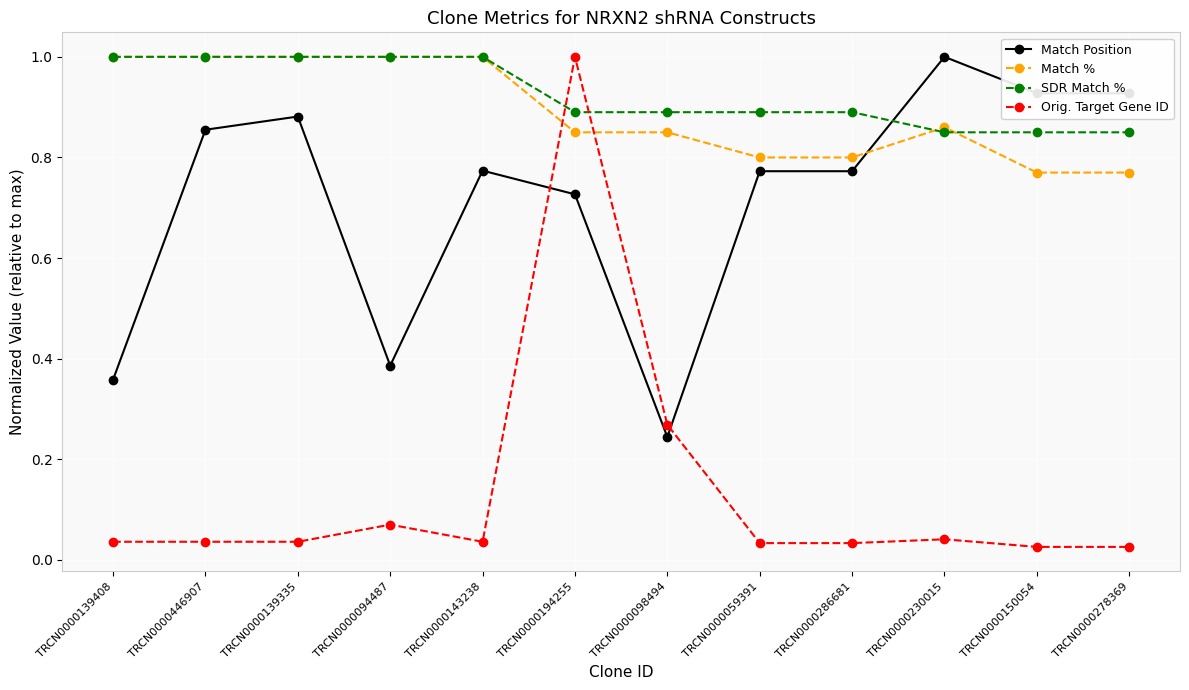

What is the spread (max minus min) of values at TRCN0000139408?

1.0